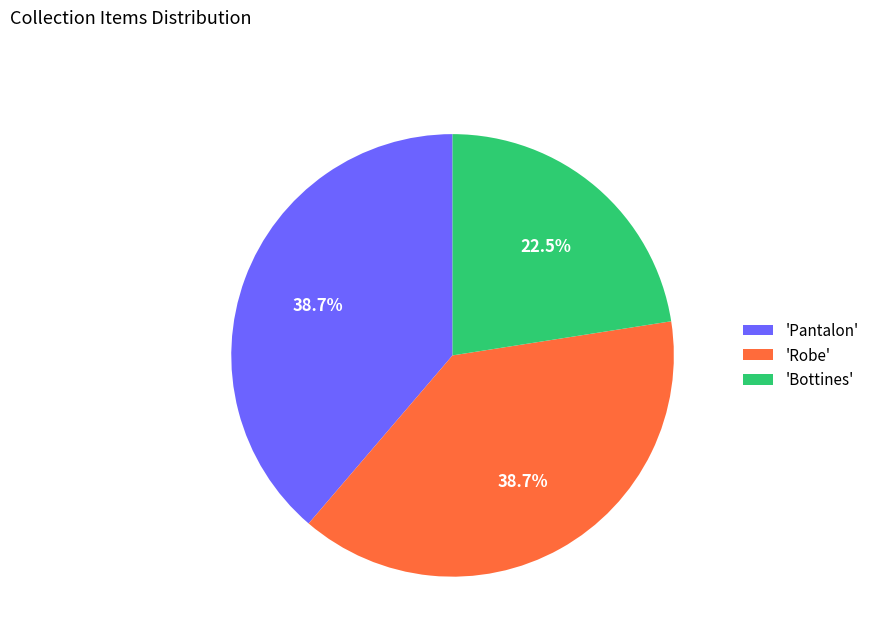

Does any single category account for the majority?

No